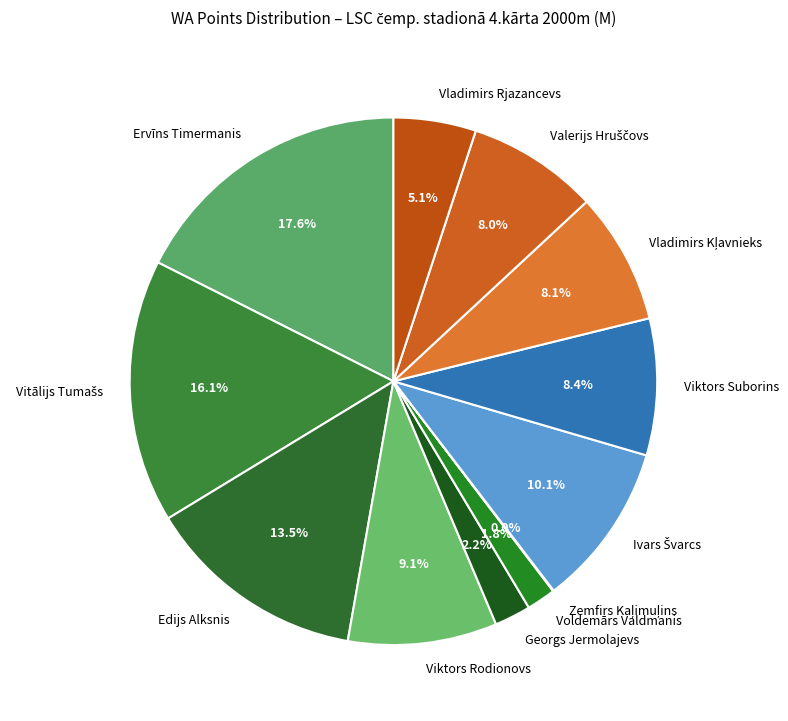

Is Ervīns Timermanis the majority of the pie?

No